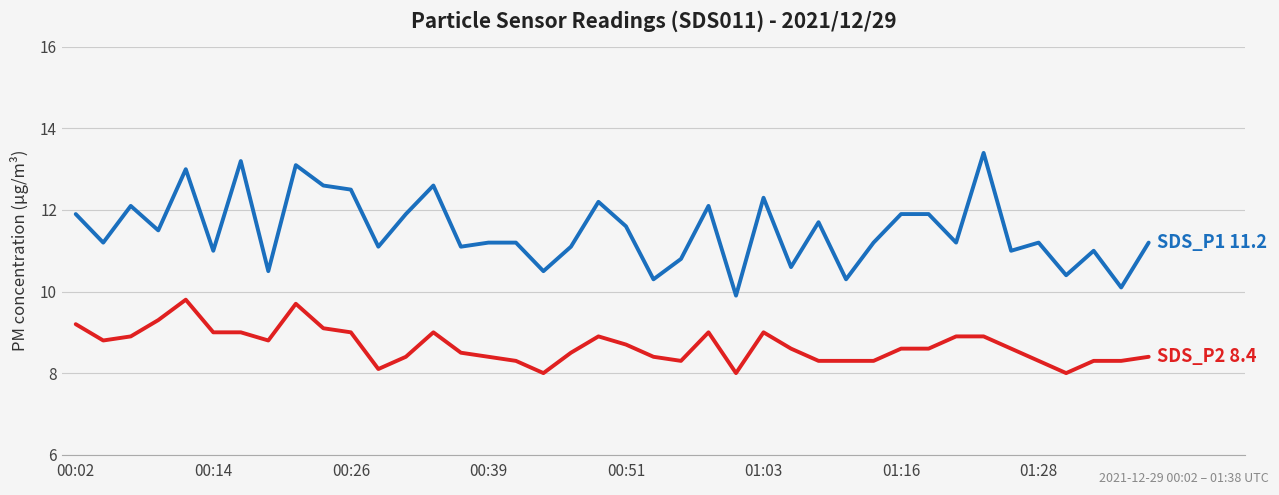

Reading right to left, transcribe all the data shown in this chart.

SDS_P1: 11.2	10.1	11.0	10.4	11.2	11.0	13.4	11.2	11.9	11.9	11.2	10.3	11.7	10.6	12.3	9.9	12.1	10.8	10.3	11.6	12.2	11.1	10.5	11.2	11.2	11.1	12.6	11.9	11.1	12.5	12.6	13.1	10.5	13.2	11.0	13.0	11.5	12.1	11.2	11.9
SDS_P2: 8.4	8.3	8.3	8.0	8.3	8.6	8.9	8.9	8.6	8.6	8.3	8.3	8.3	8.6	9.0	8.0	9.0	8.3	8.4	8.7	8.9	8.5	8.0	8.3	8.4	8.5	9.0	8.4	8.1	9.0	9.1	9.7	8.8	9.0	9.0	9.8	9.3	8.9	8.8	9.2